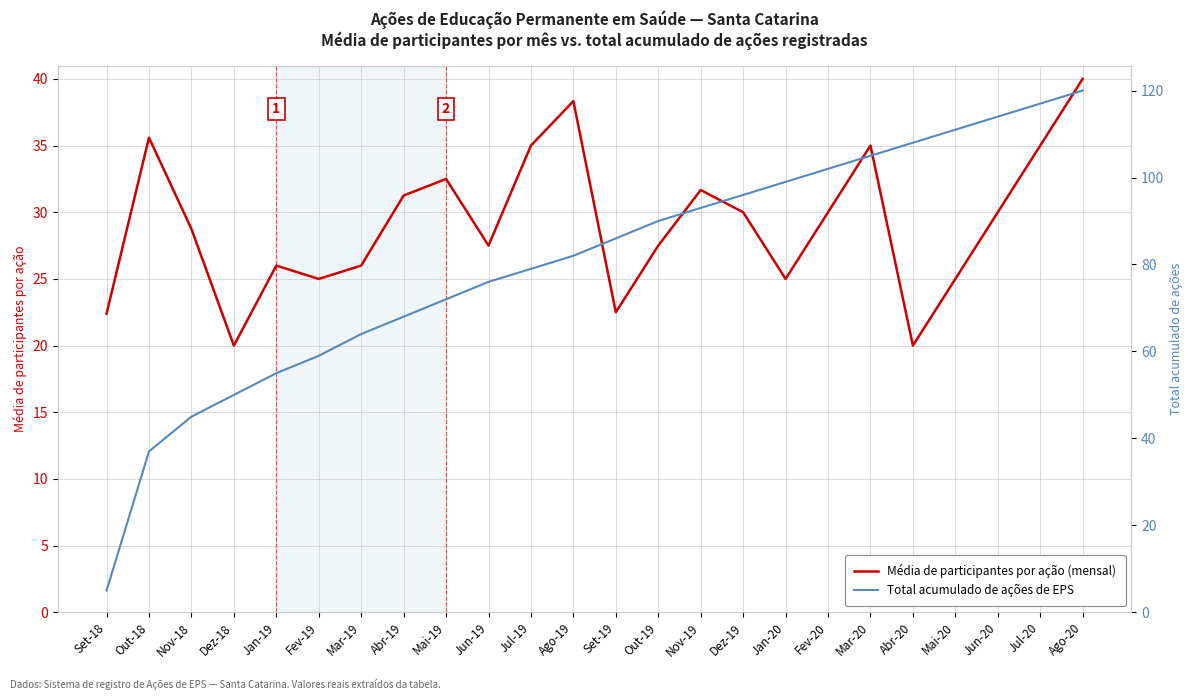

Which series changed the most between Set-18 and Dez-19?

Total acumulado de ações de EPS